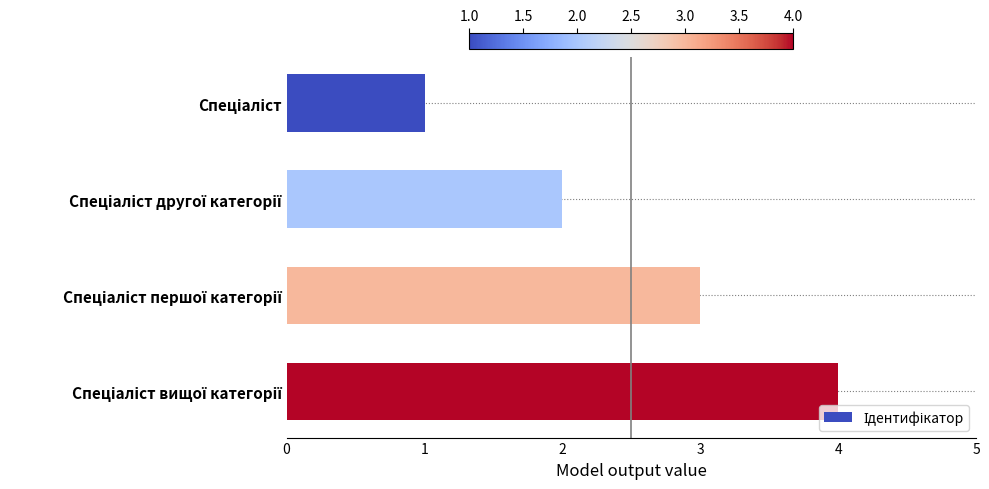

Does the chart contain any negative values?

No